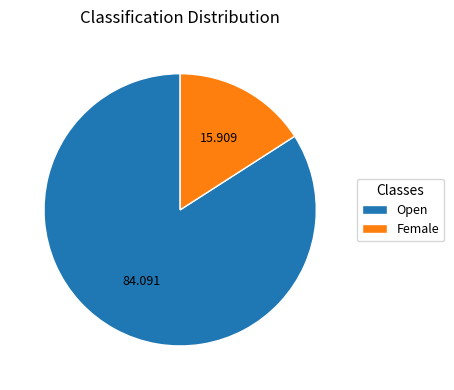

True or false: Open accounts for 96% of the total.

False